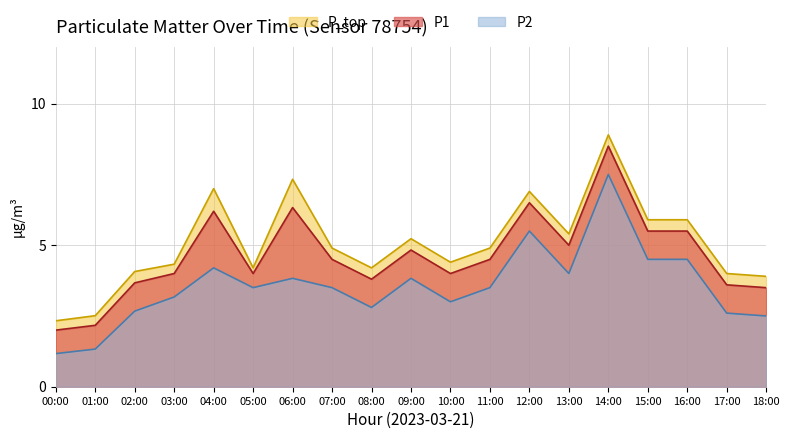

What is the minimum value for P_top?

2.3